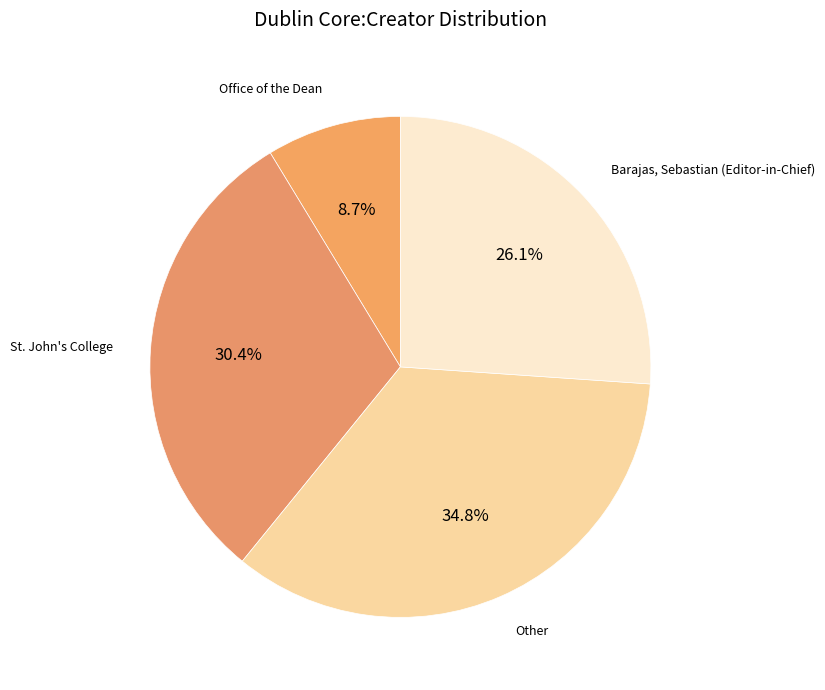

To the nearest percent, what is the difference between the largest and smallest slice percentages?

26%